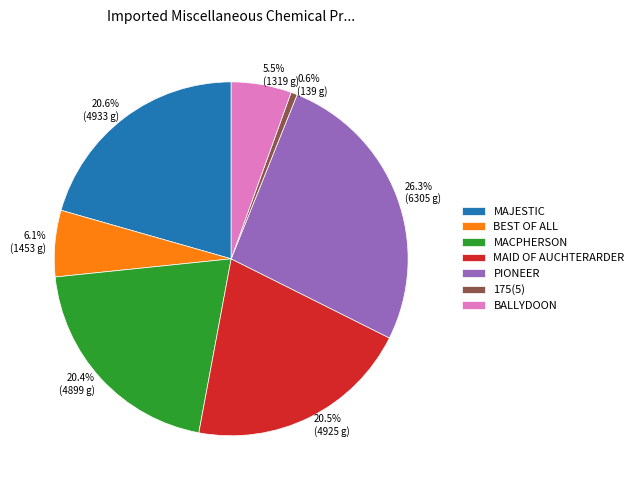

Which category has the biggest portion of the pie?

PIONEER